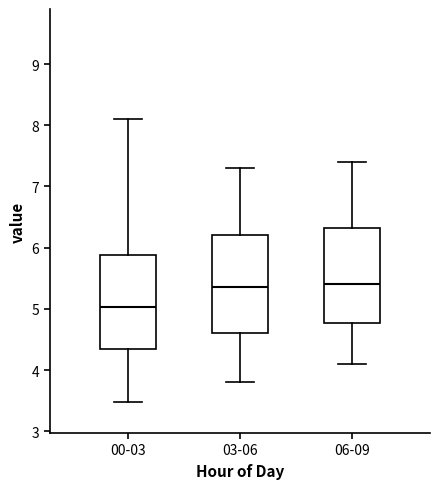

Reading left to right, transcribe this box plot: for each box, give where its median line is, the range the box spans, and where its two whiskers end, as read against the y-axis. The values are not printed on the chart, so give them approximately, as read against the axis.

00-03: median 5.0, box 4.3 to 5.9, whiskers 3.5 to 8.1
03-06: median 5.4, box 4.6 to 6.2, whiskers 3.8 to 7.3
06-09: median 5.4, box 4.8 to 6.3, whiskers 4.1 to 7.4